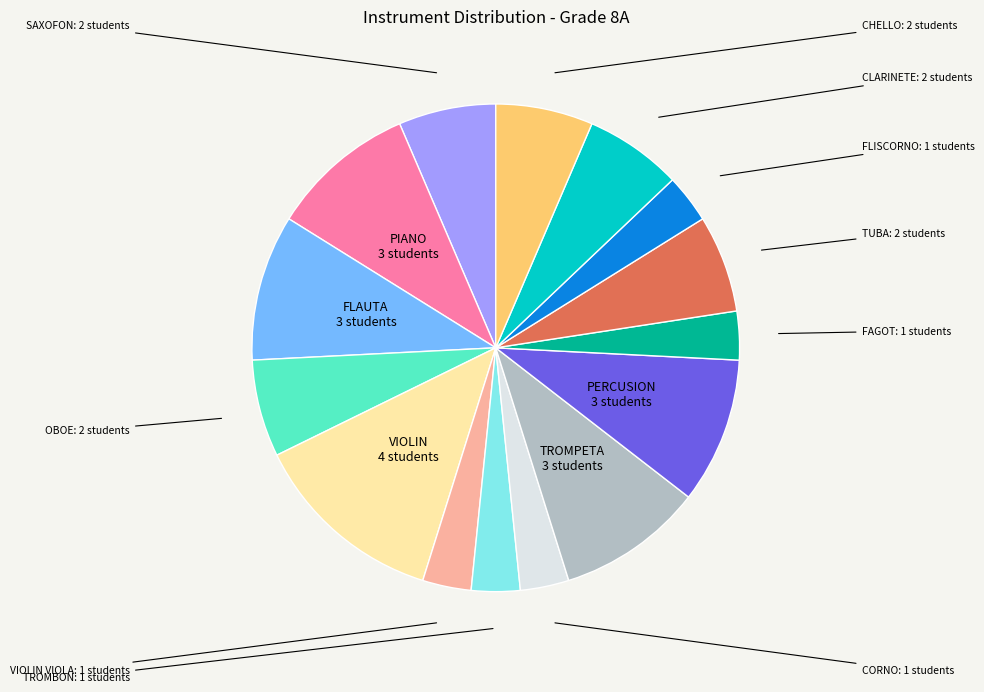

Combined, do VIOLIN VIOLA and FLAUTA account for over 50%?

No